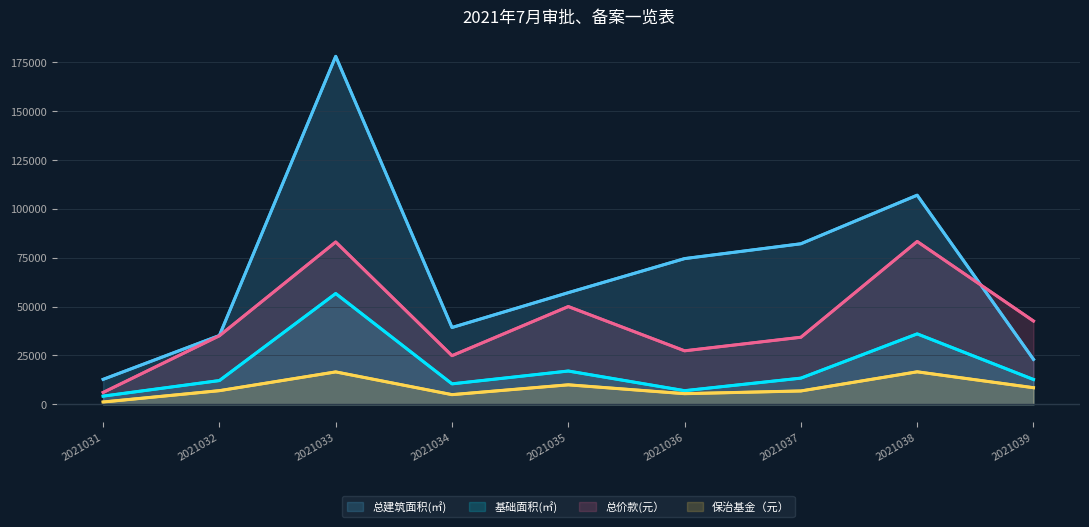

What is the difference between the 基础面积(㎡) values at 2021031 and 2021032?

7960.1